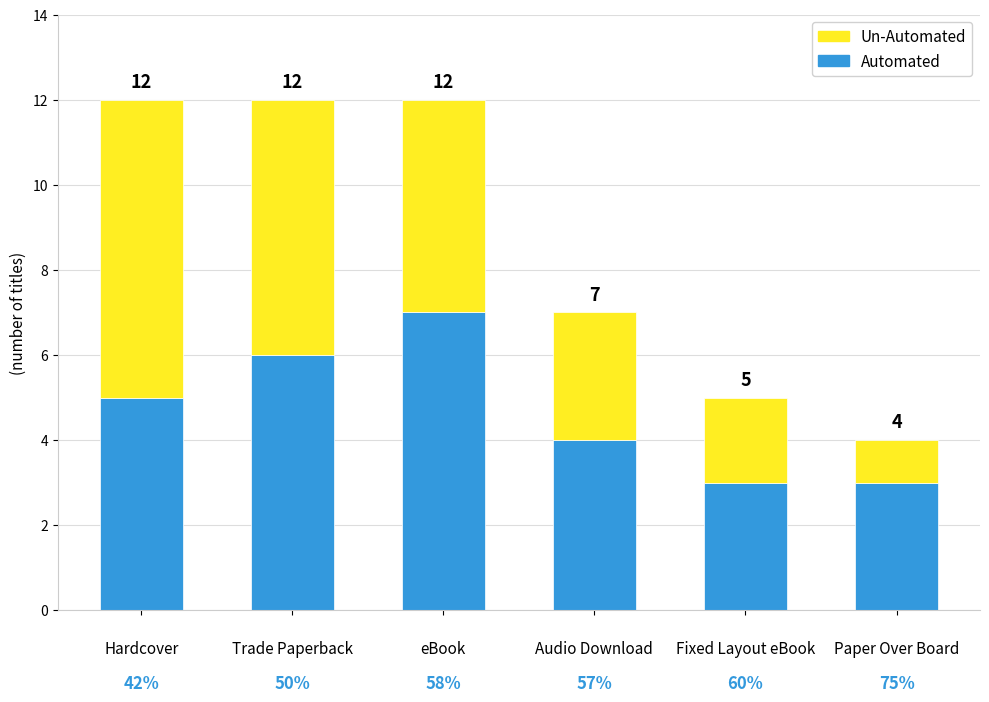

At which category is the sum across all series the highest?

Hardcover